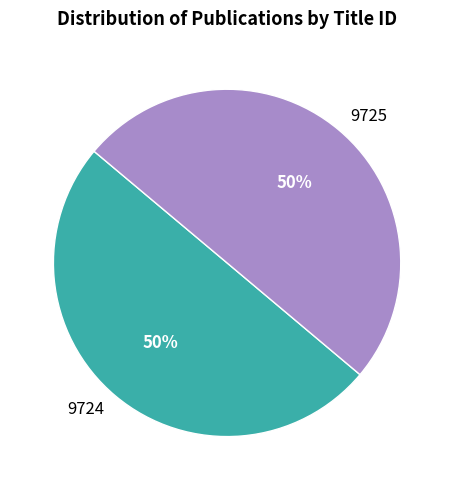

To the nearest percent, what percentage of the pie is 9725?

50%